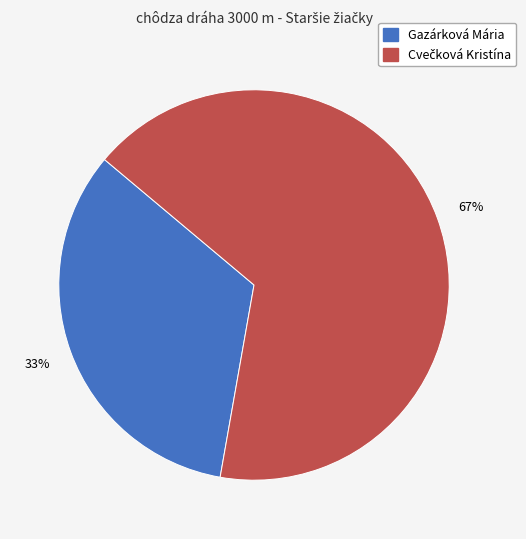

Count the number of slices in the pie.

2